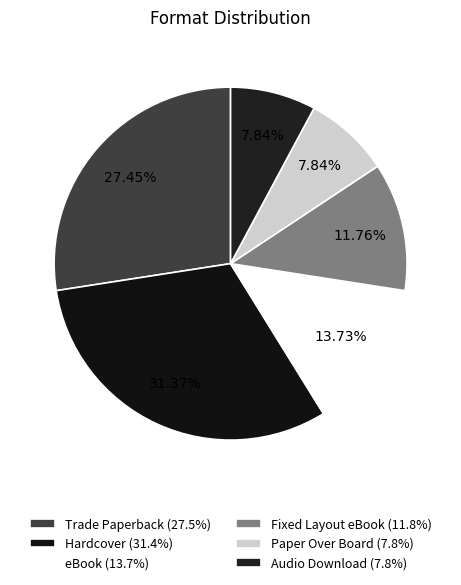

Between Audio Download and Paper Over Board, which is larger?

Audio Download